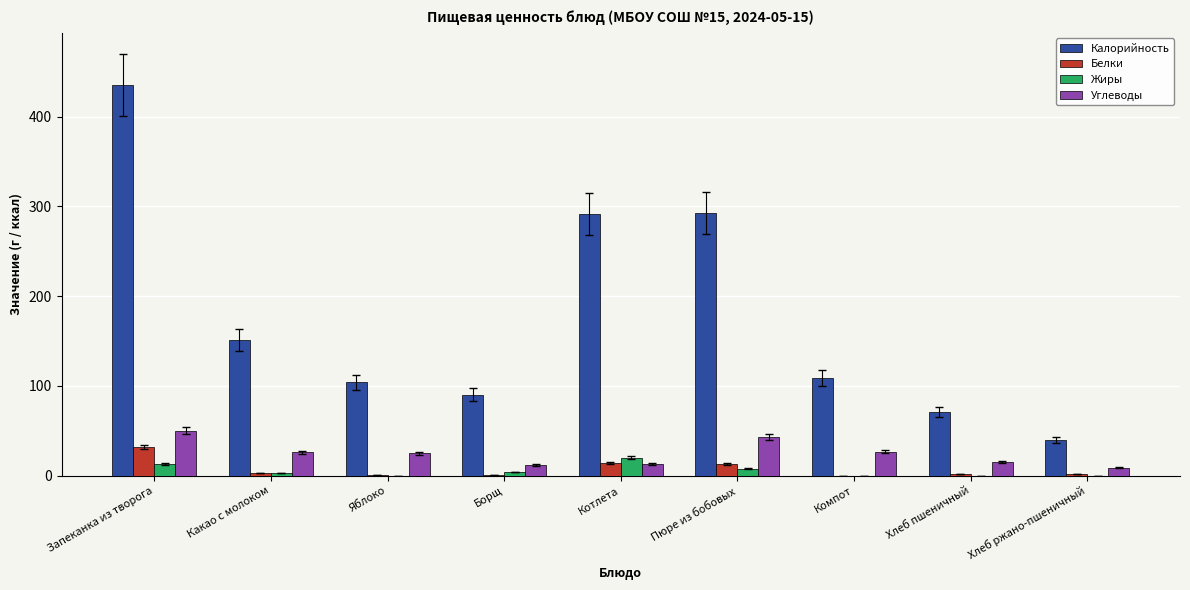

The Углеводы series shows 15 at Хлеб пшеничный. True or false?

True